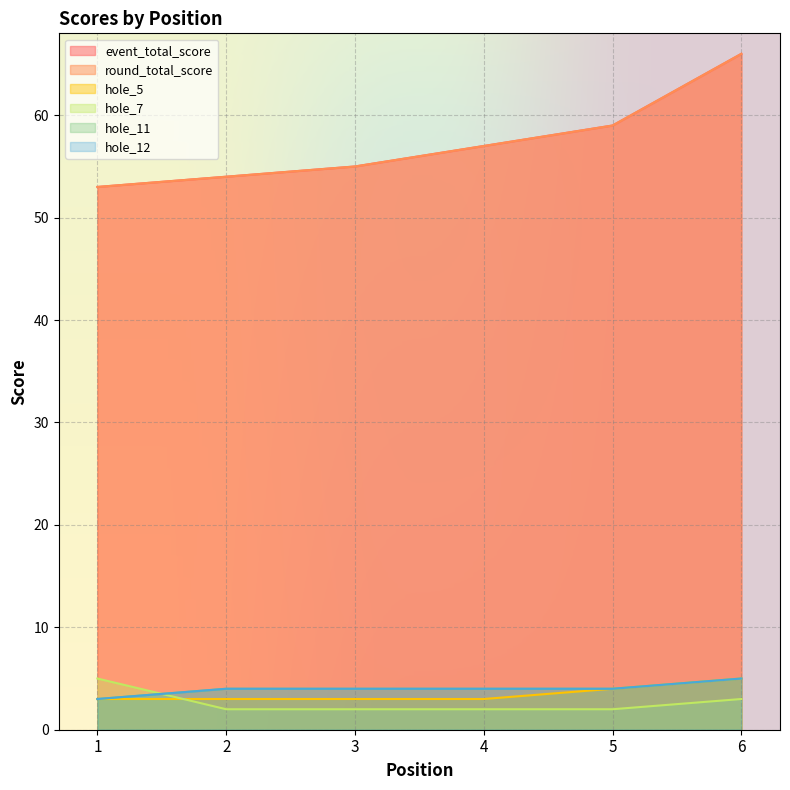

What is the value of the event_total_score point at the 3rd from the left?

55